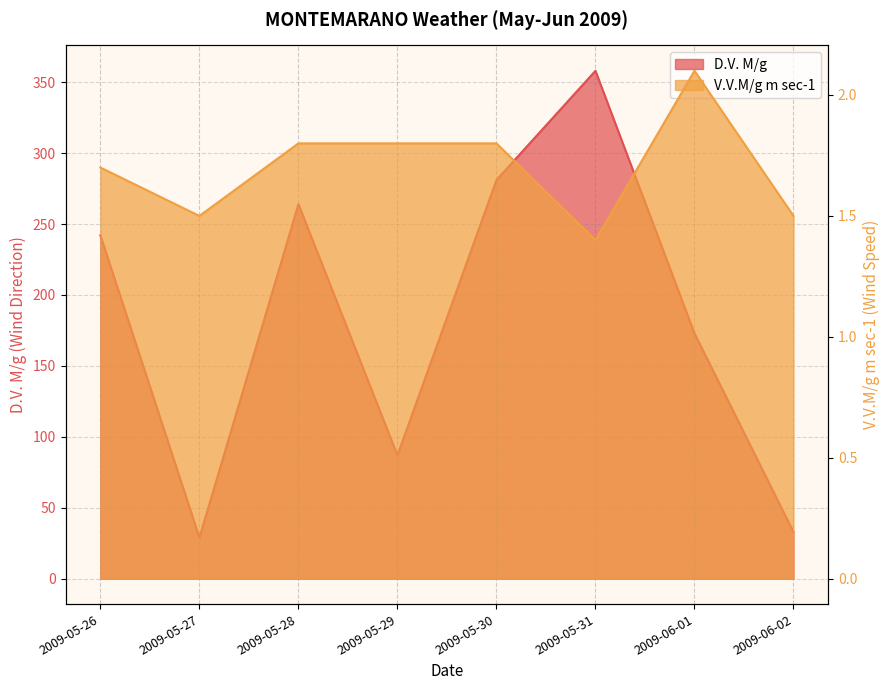

Rank the series at 2009-05-27 from highest to lowest value.

D.V. M/g, V.V.M/g m sec-1